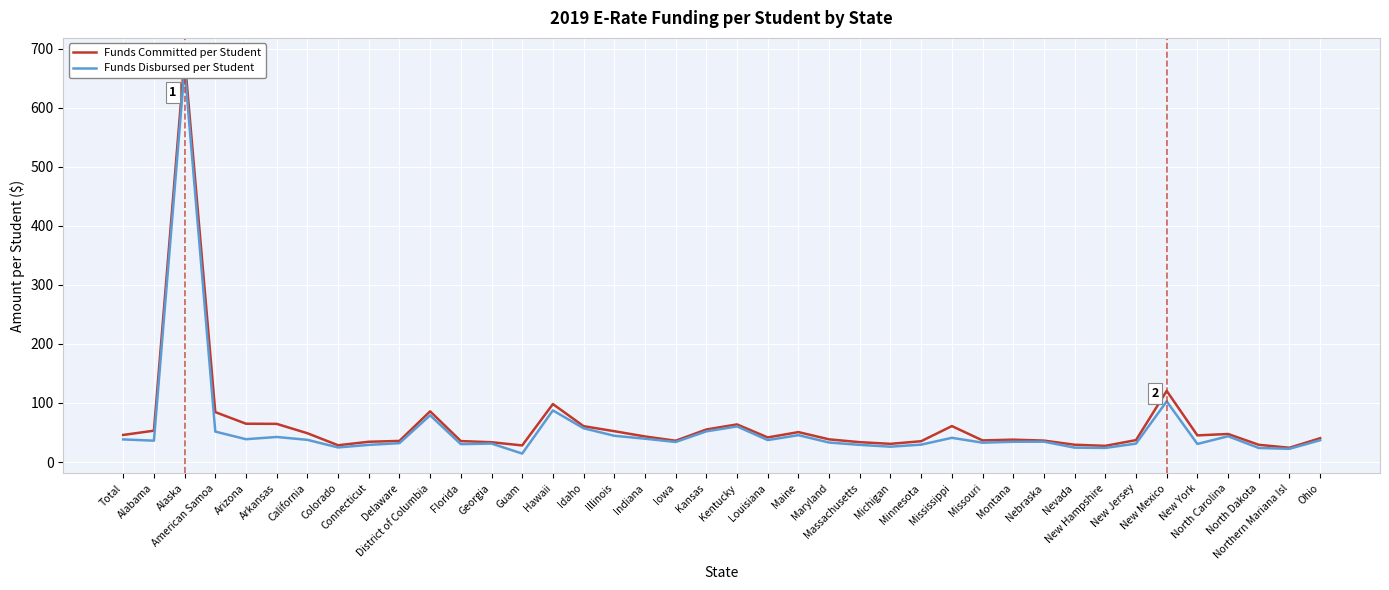

Rank the series at Florida from lowest to highest value.

Funds Disbursed per Student, Funds Committed per Student